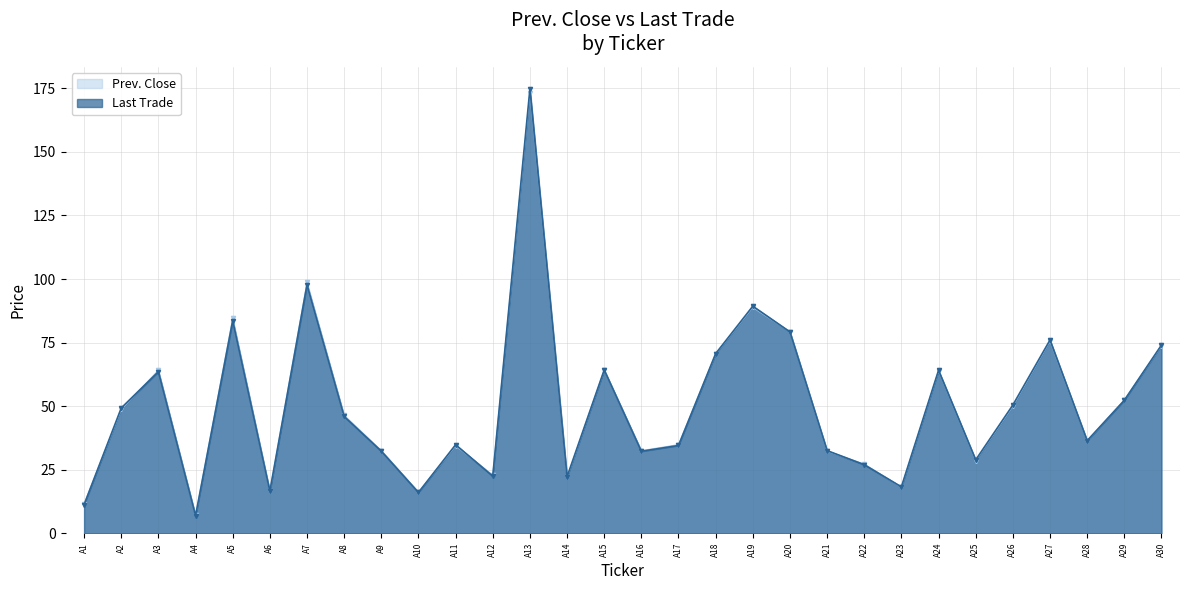

At which category does the chart reach its minimum across all series?

A4